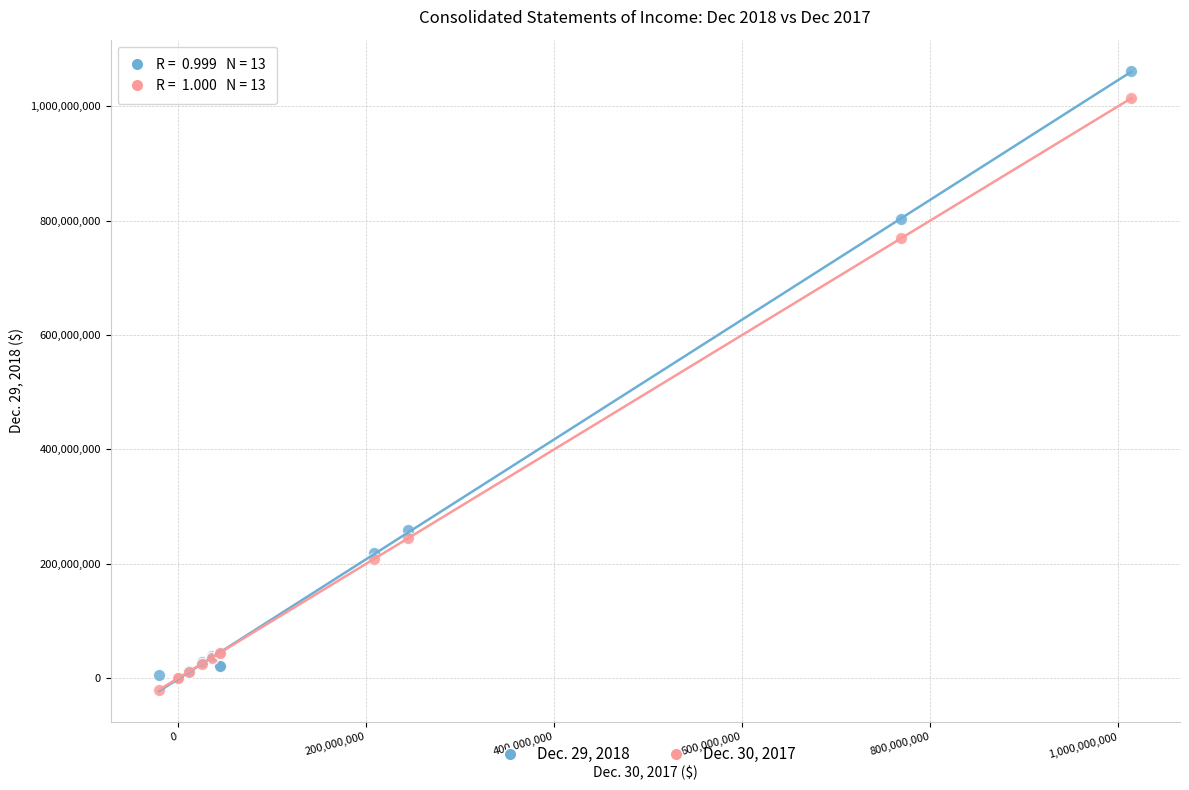

Across all series, what Y value is closest to 521040329?

769126450